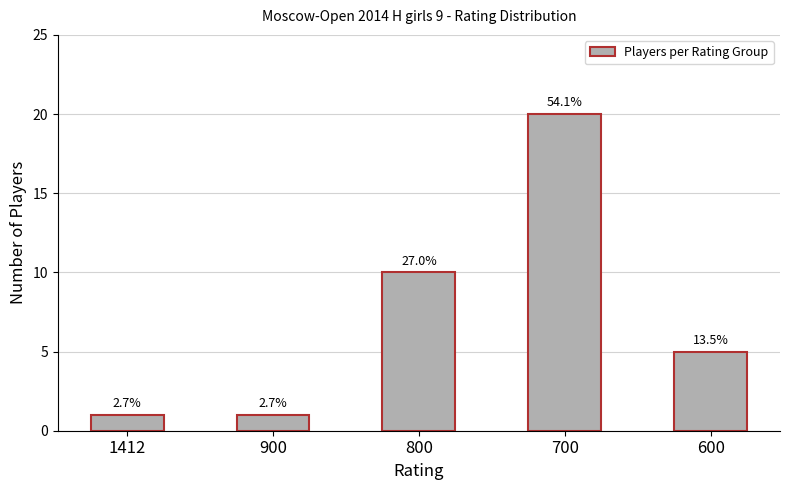

Are the bars horizontal?

No